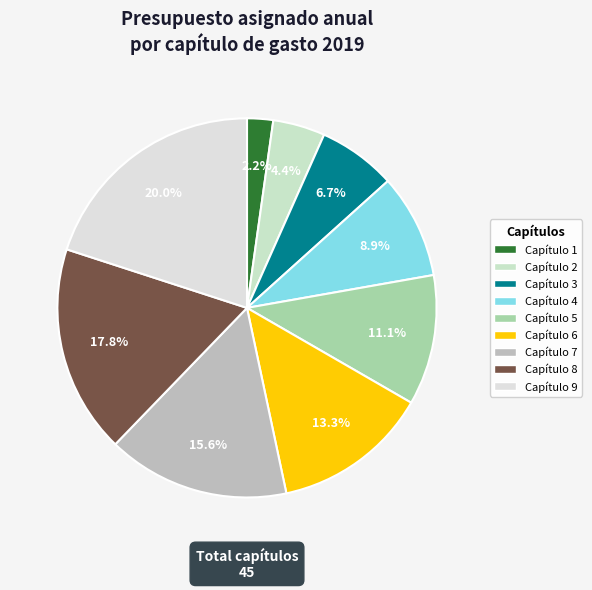

Combined, do Capítulo 2 and Capítulo 7 account for over 50%?

No